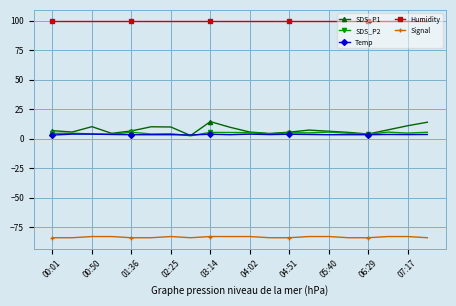

What is the smallest value displayed?

-84.0